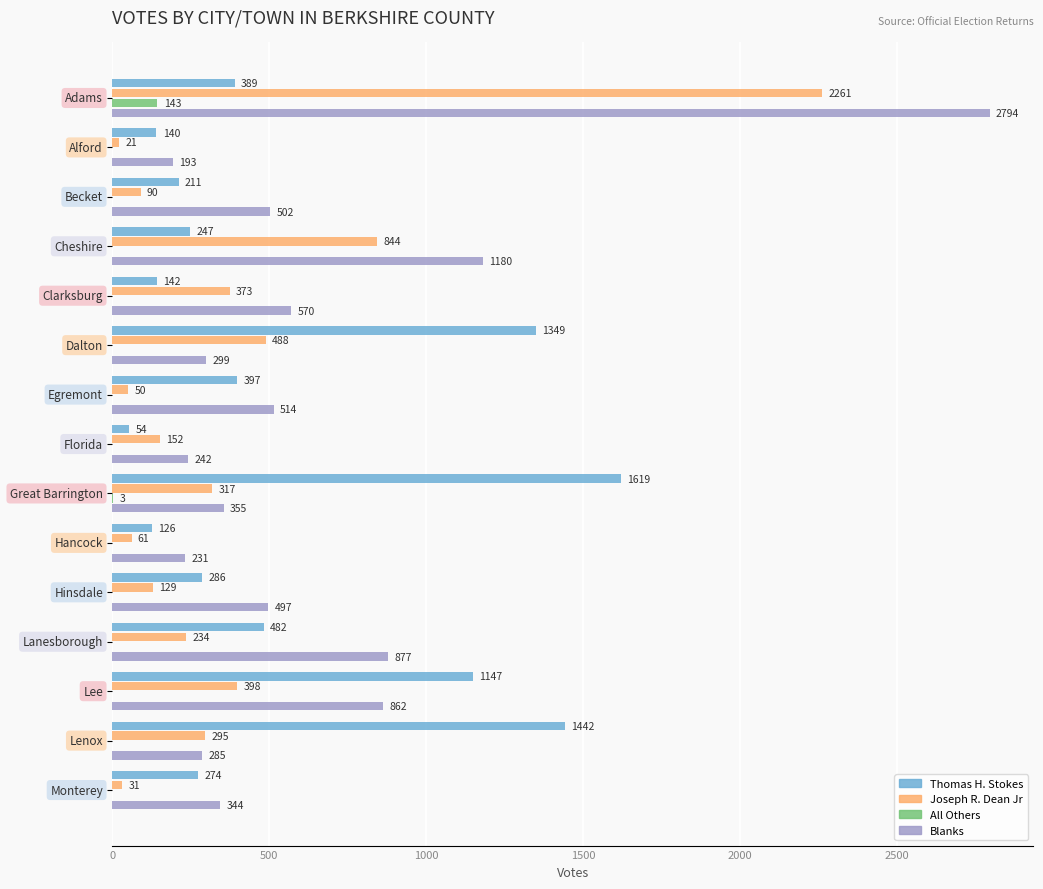

What is the greatest value displayed?

2794